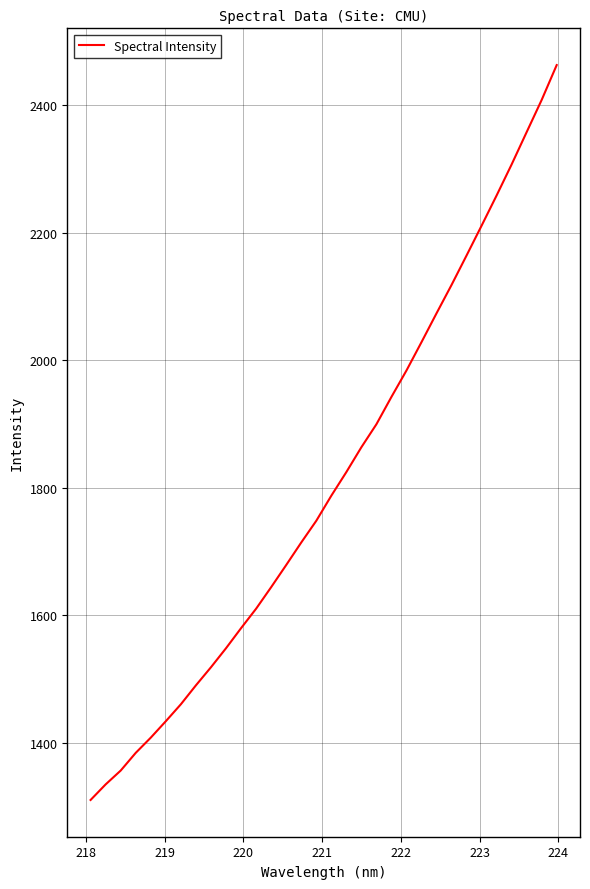

What is the difference between the maximum and minimum values?

1153.1